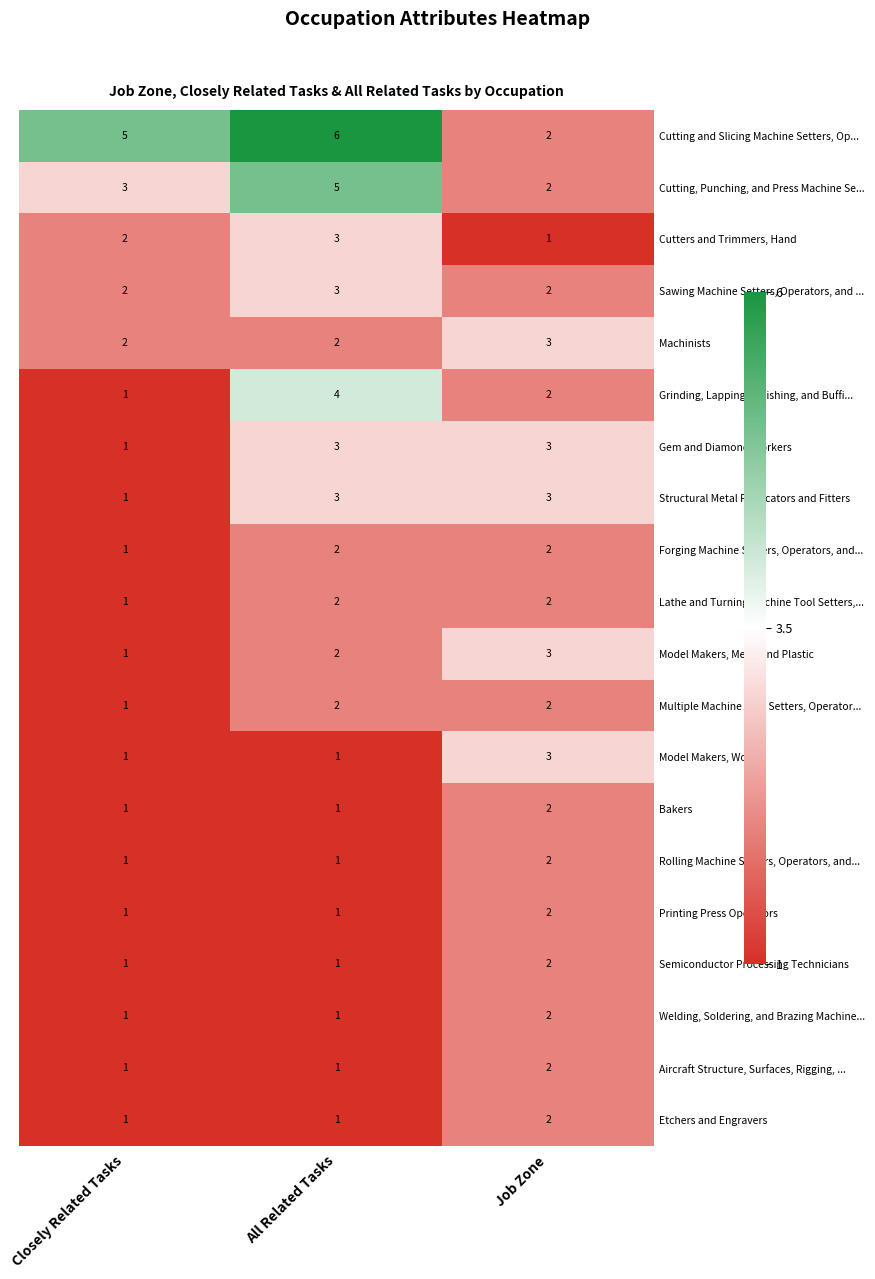

What is the difference between the Cutting and Slicing Machine Setters, Op... values at Job Zone and All Related Tasks?

4